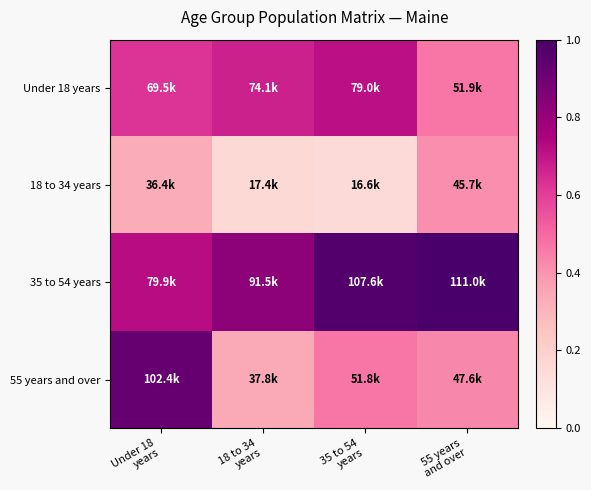

What is the maximum value shown in the chart?

1.0